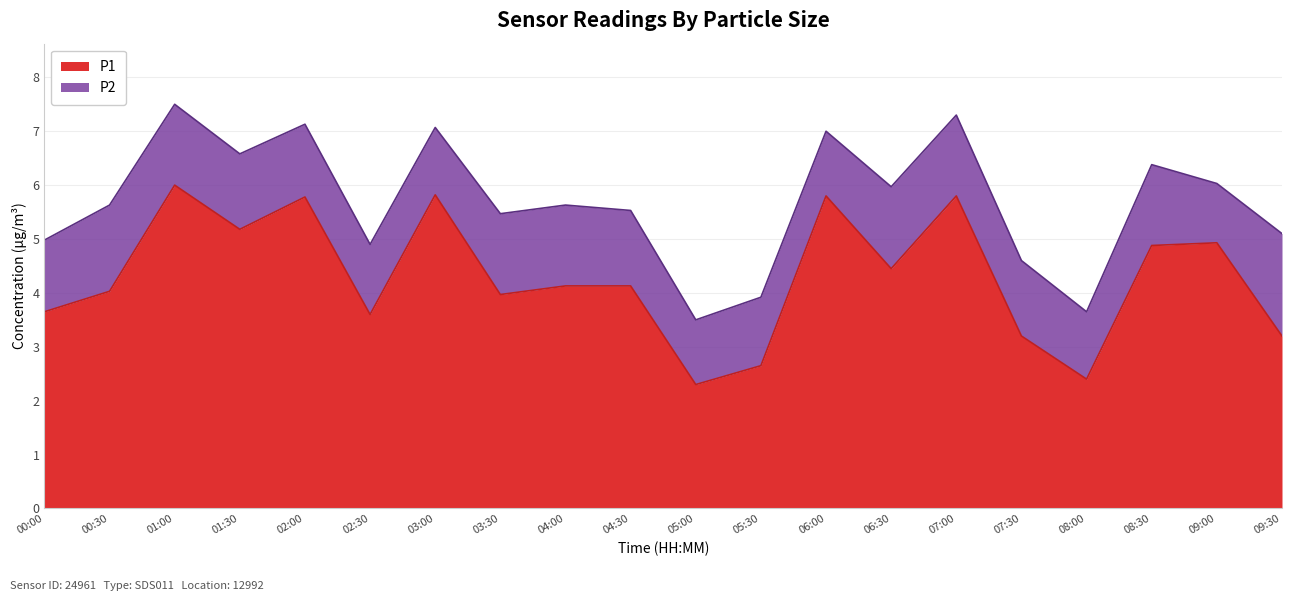

What is the value of the 7th point from the left?

5.8